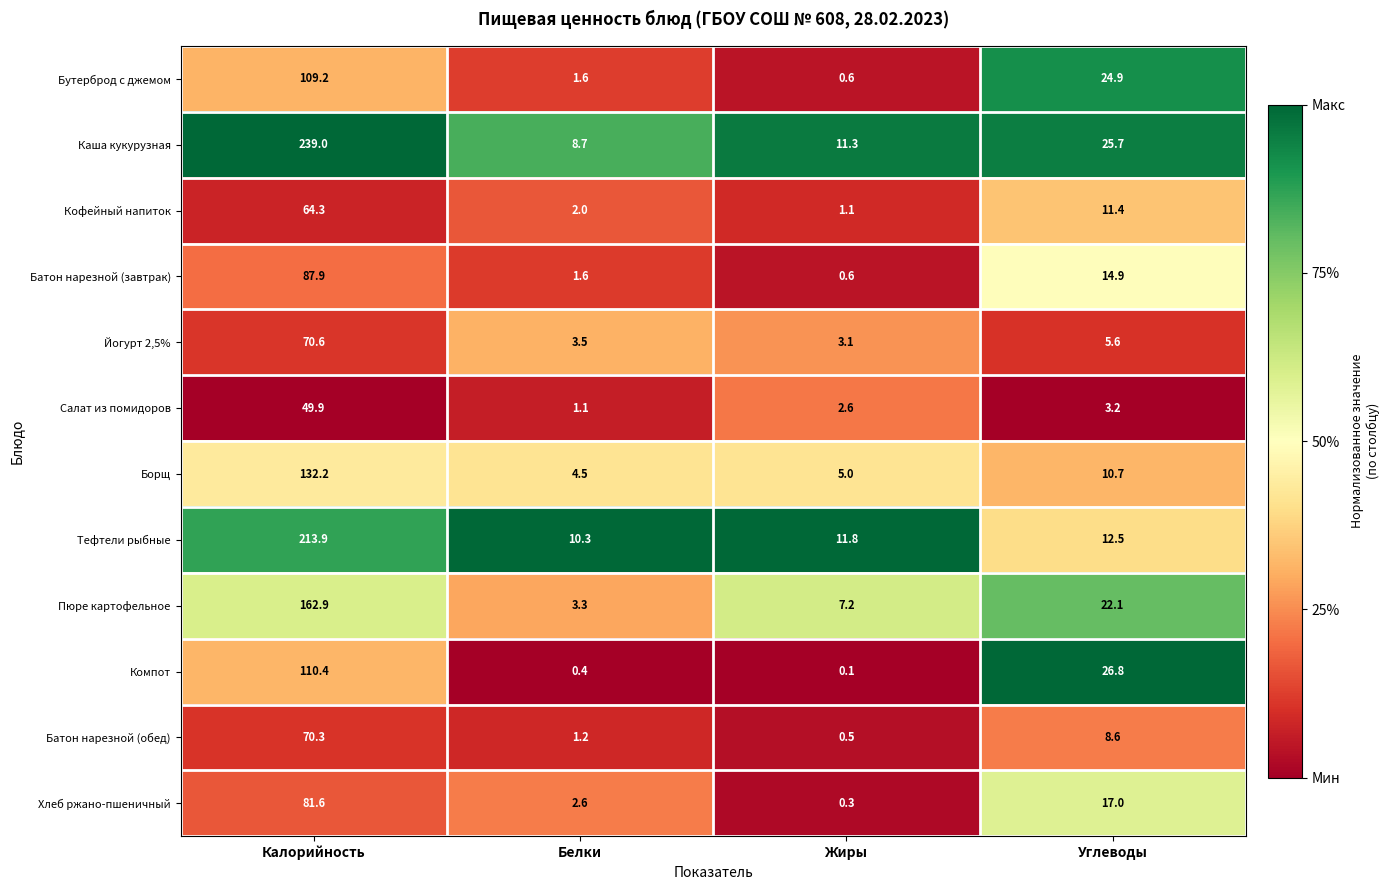

Where is Тефтели рыбные nearest to the value 112?

Углеводы